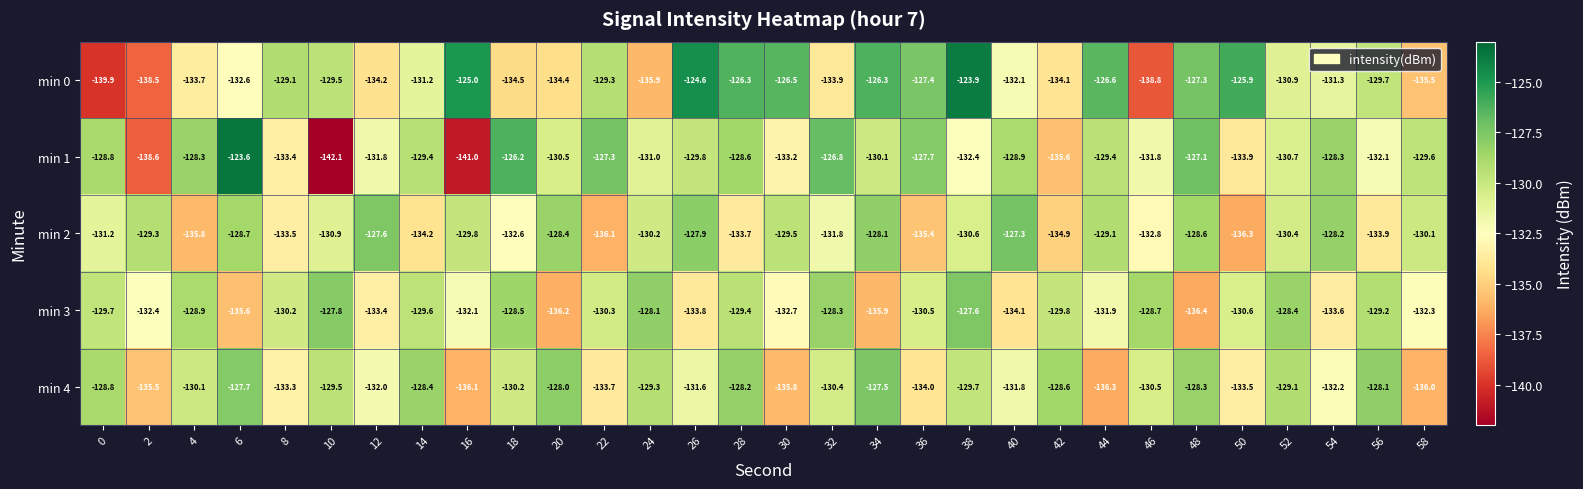

What is the total value across all series at 24?

-654.5